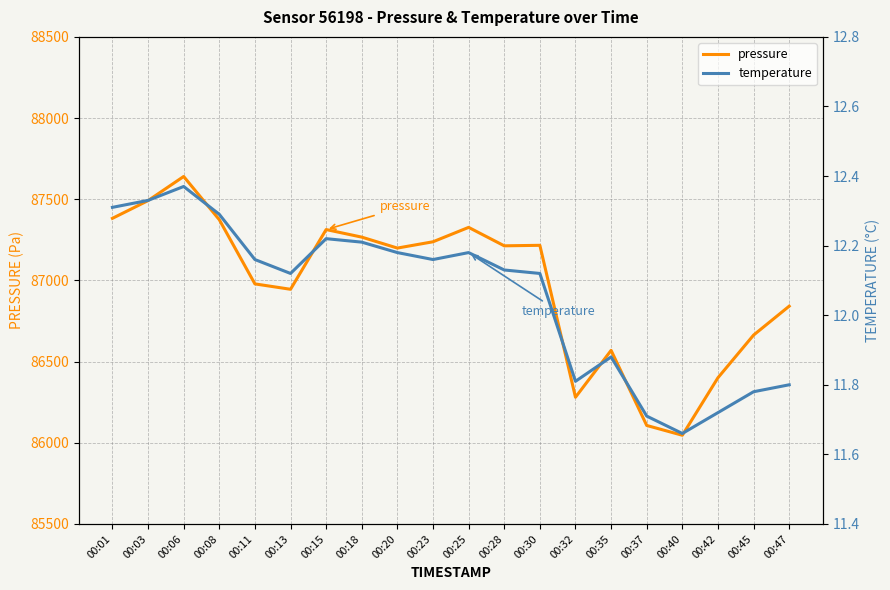

At which category is the sum across all series the highest?

00:06